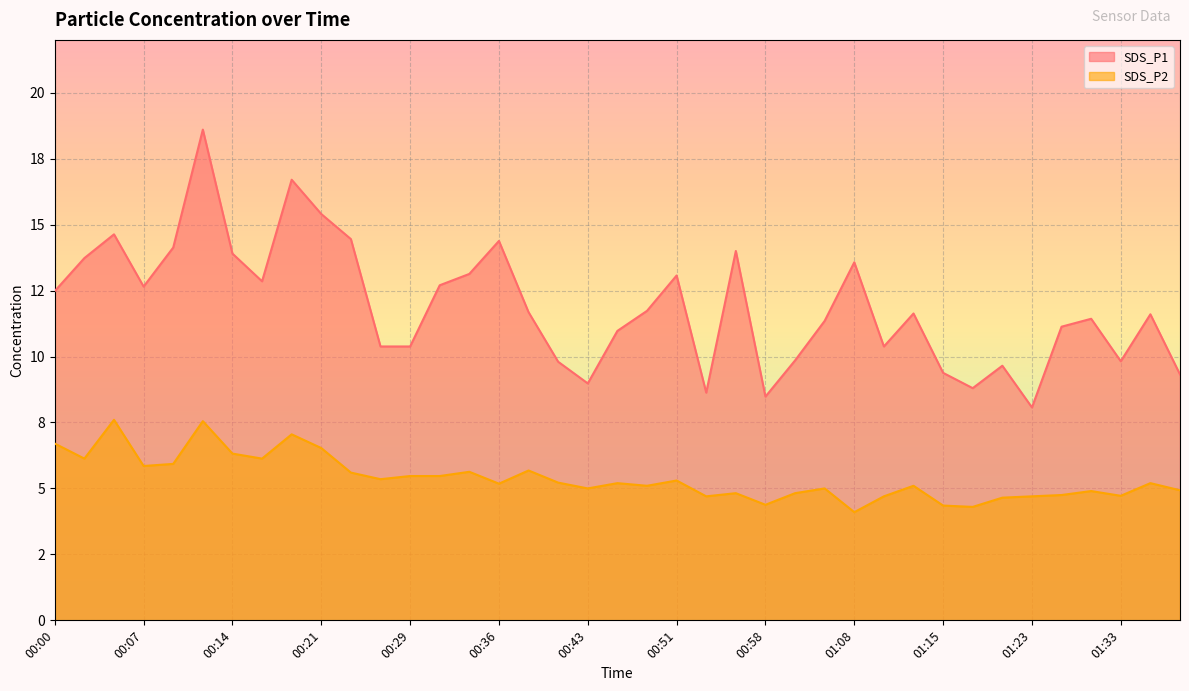

Is it true that SDS_P2 equals 4.9 at 01:28?

True